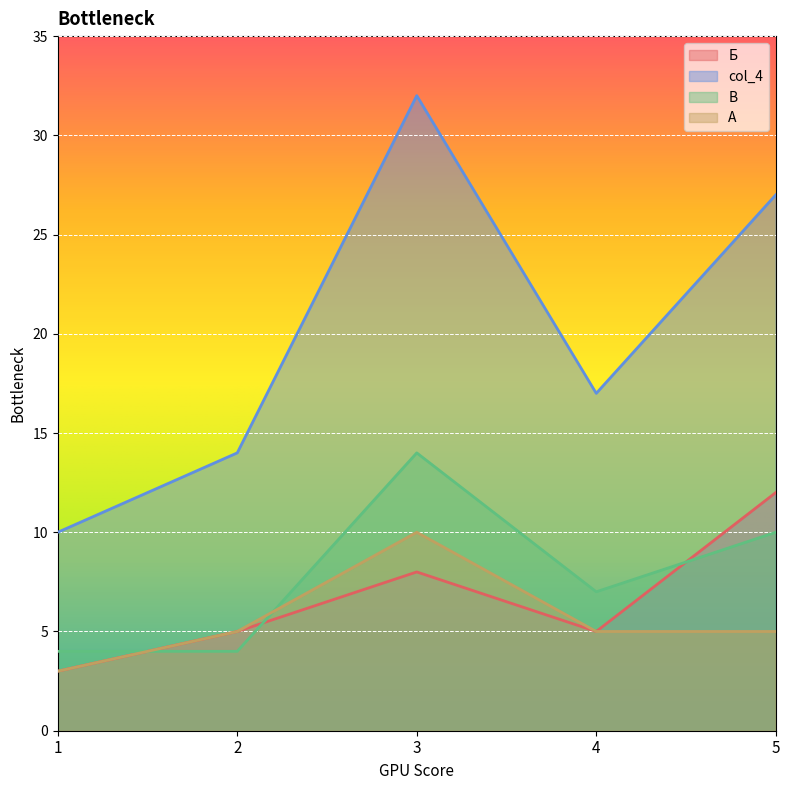

True or false: Б has a value of 4.2 at 1.

False